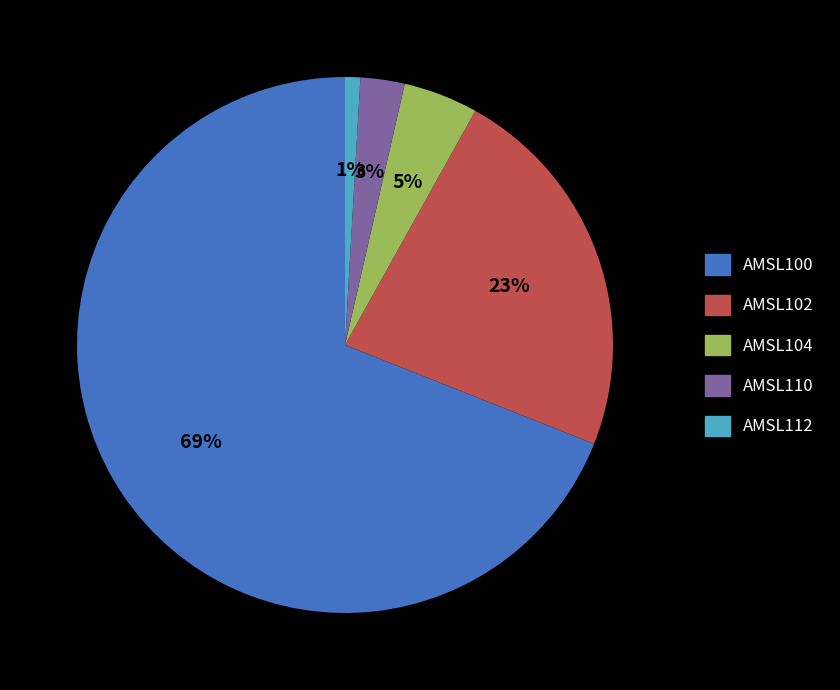

To the nearest percent, what is the average slice percentage?

20%